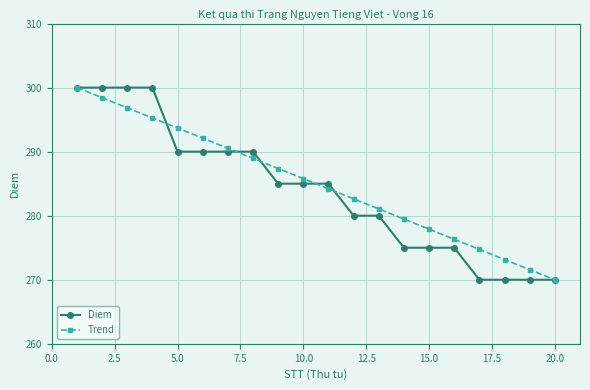

Does the chart display data point markers on the line(s)?

Yes